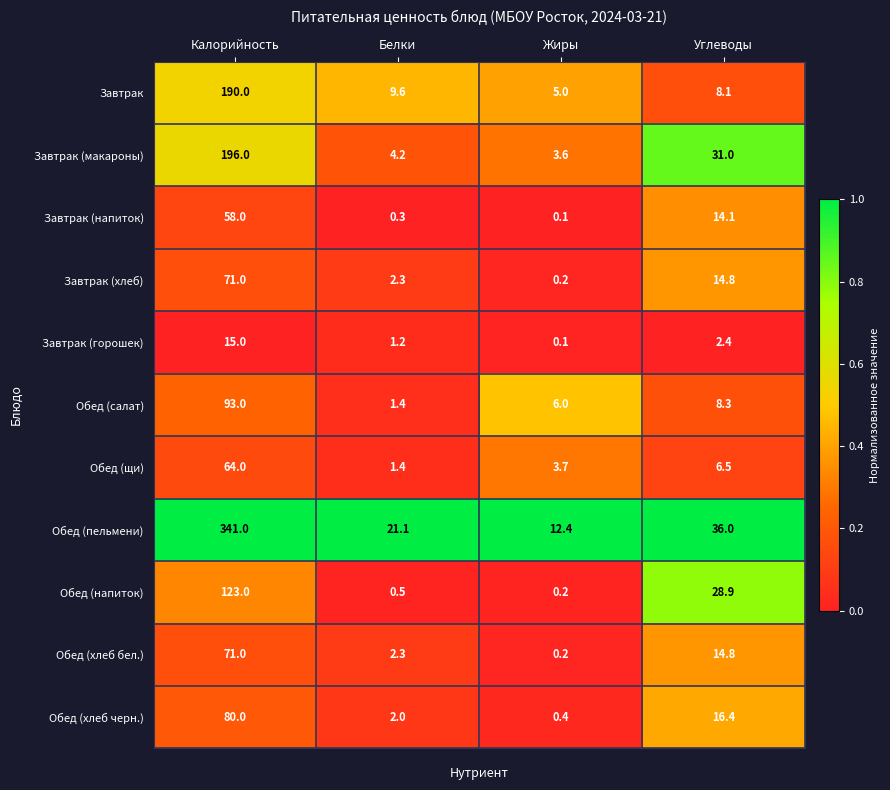

At which category does the chart reach its minimum across all series?

Жиры